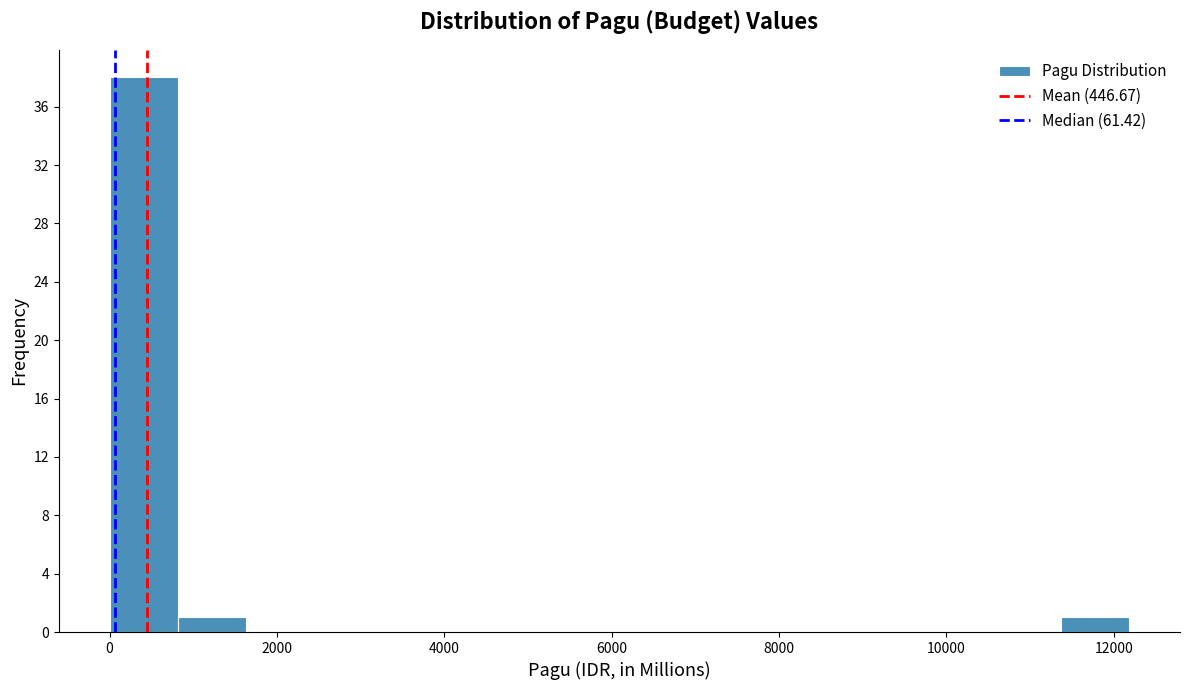

Reading left to right, transcribe this chart: for each bar, give the range it covers on the x-axis and its height. Neither the bar edges nor the heights are printed on the chart, so give them approximately, as read against the axes.

0 to 800: 38
800 to 1600: 1
1600 to 2400: 0
2400 to 3200: 0
3200 to 4000: 0
4000 to 4800: 0
4800 to 5600: 0
5600 to 6400: 0
6400 to 7400: 0
7400 to 8200: 0
8200 to 9000: 0
9000 to 9800: 0
9800 to 10600: 0
10600 to 11400: 0
11400 to 12200: 1